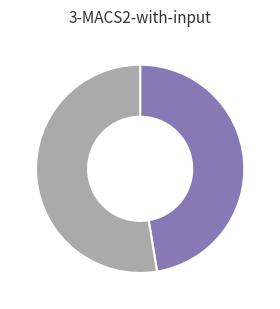

Is there any slice that represents more than half of the pie?

Yes